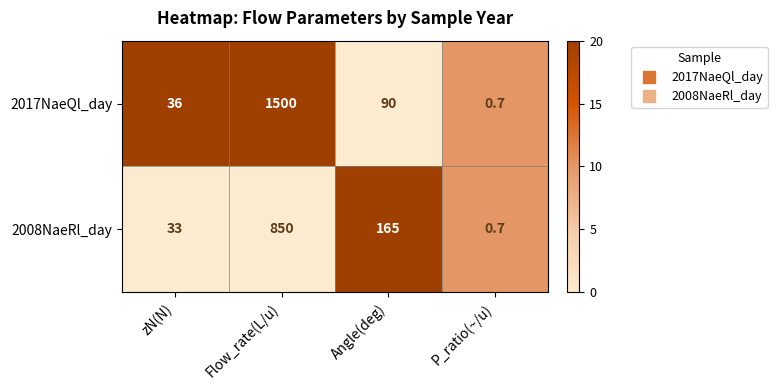

Reading left to right, extract all data points from this chart.

2017NaeQl_day: 36.0	1500.0	90.0	0.7
2008NaeRl_day: 33.0	850.0	165.0	0.7